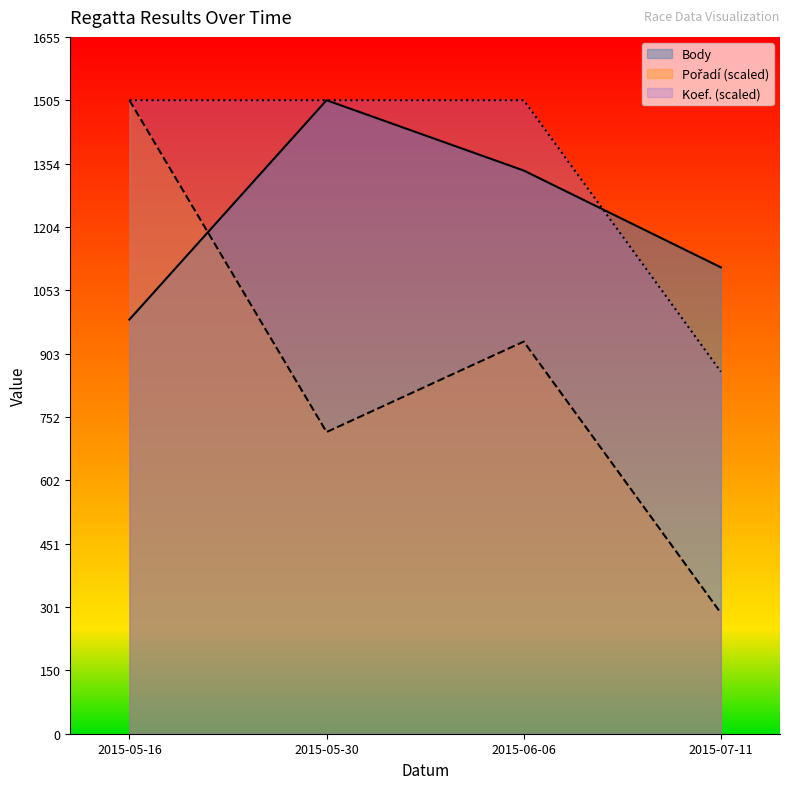

At 2015-06-06, list the series in order from smallest to largest.

Pořadí, Body, Koef.